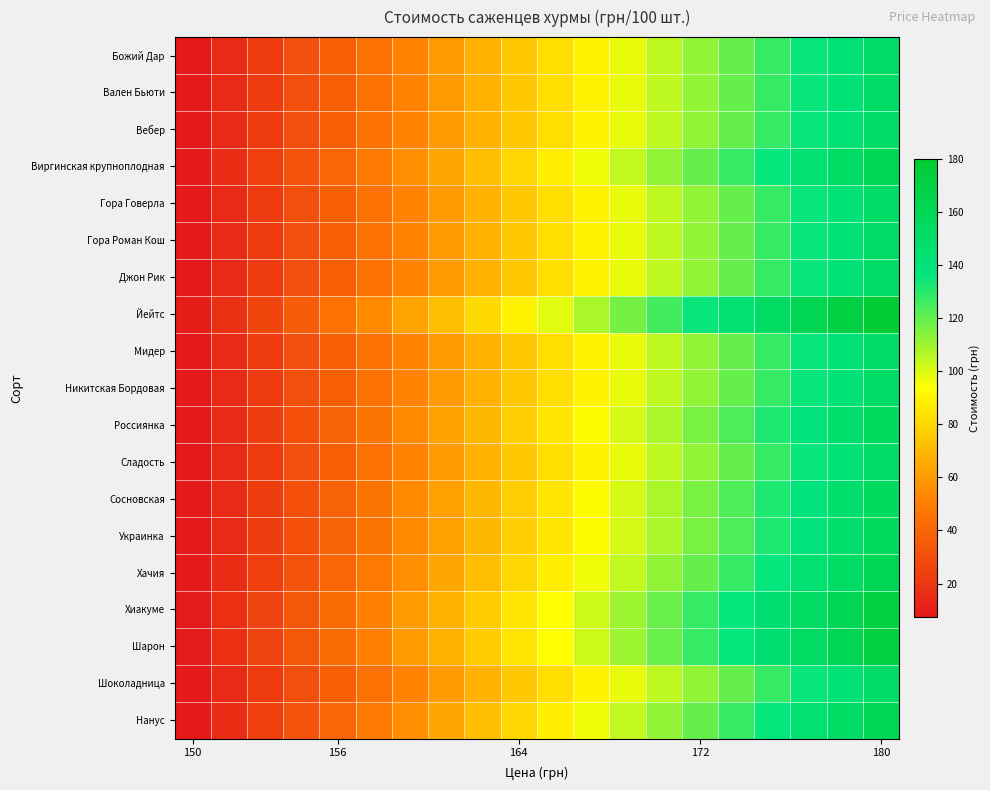

Which label corresponds to the smallest value in the chart?

150